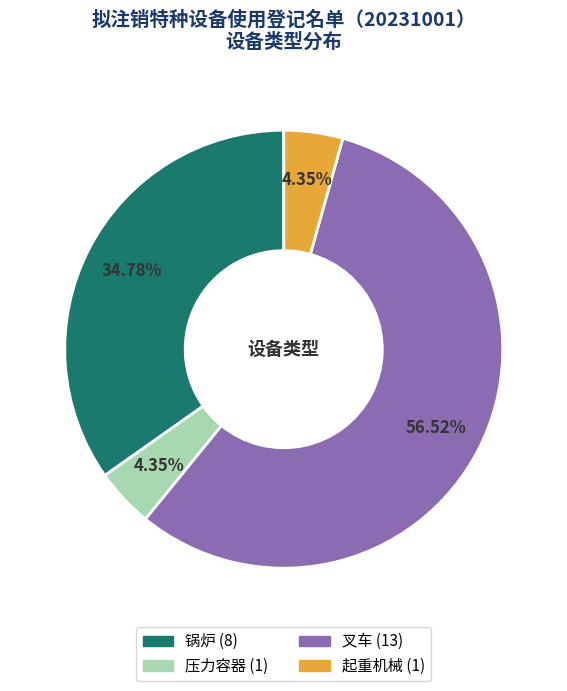

Which category has the biggest portion of the pie?

叉车